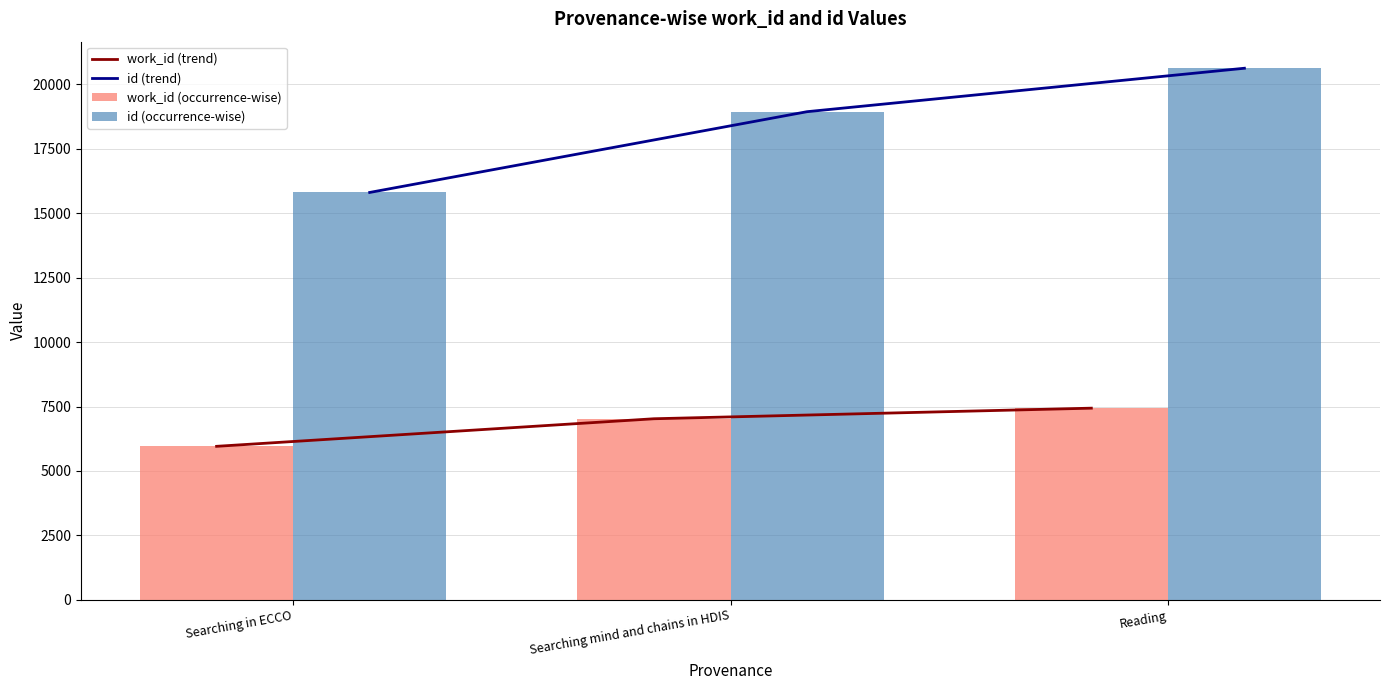

The value of work_id (trend) at Searching in ECCO is 5955. True or false?

True